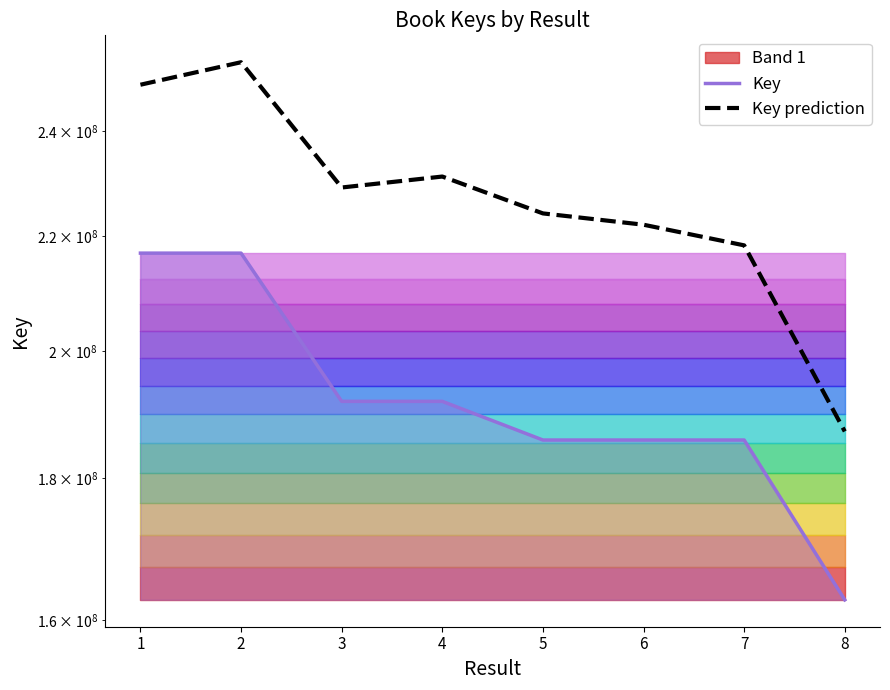

Count the number of categories in the chart.

8